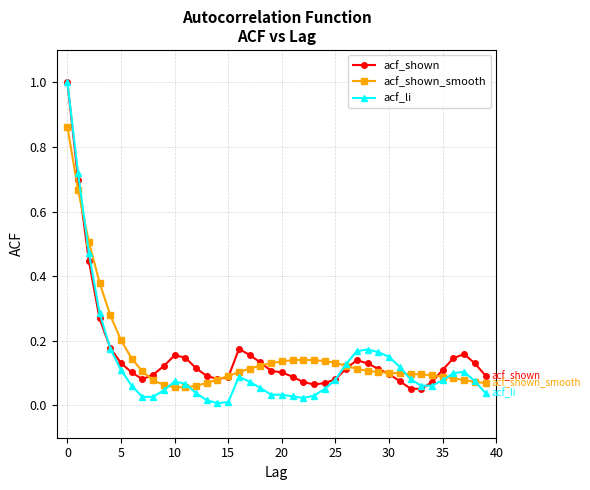

What is the highest value of the acf_shown series?

1.0